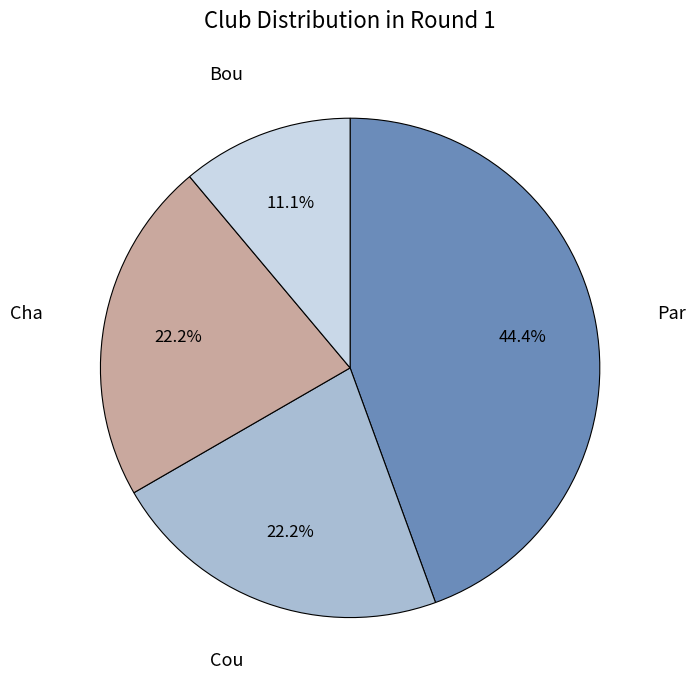

Approximately how many times larger is the value at Par compared to Cha?

2.0